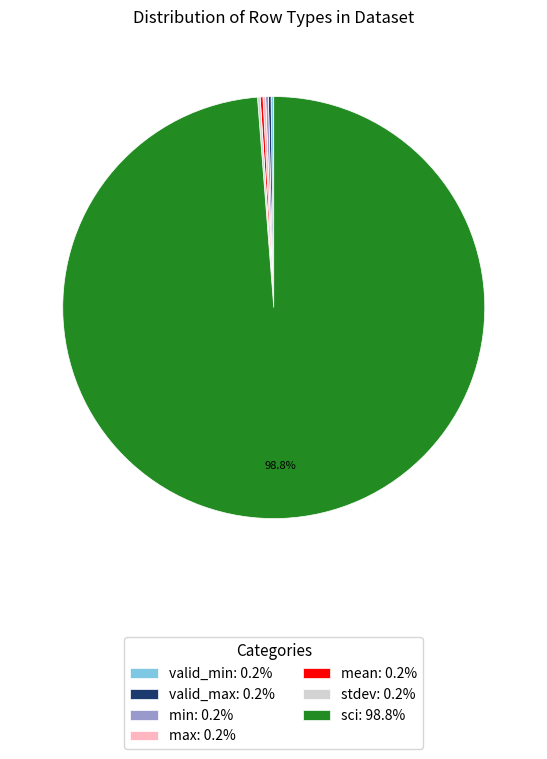

Is there any slice that represents more than half of the pie?

Yes